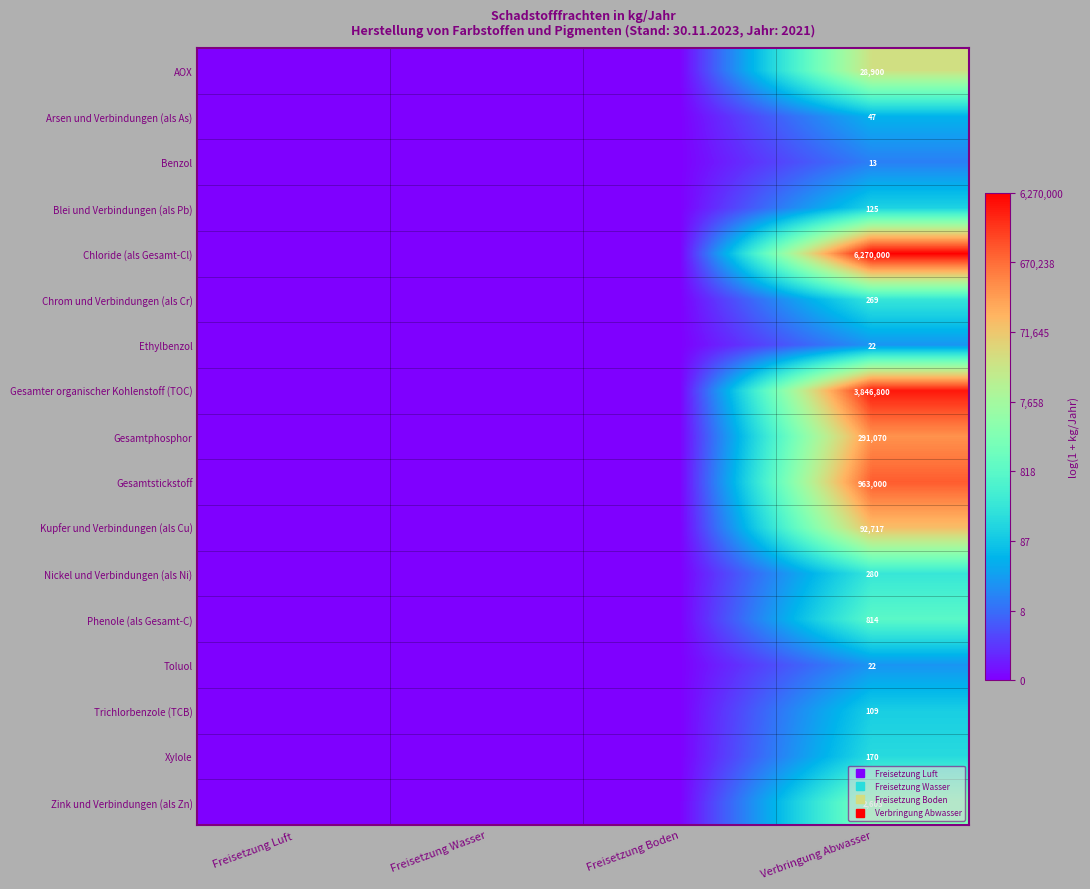

How many values in Xylole are above zero?

1